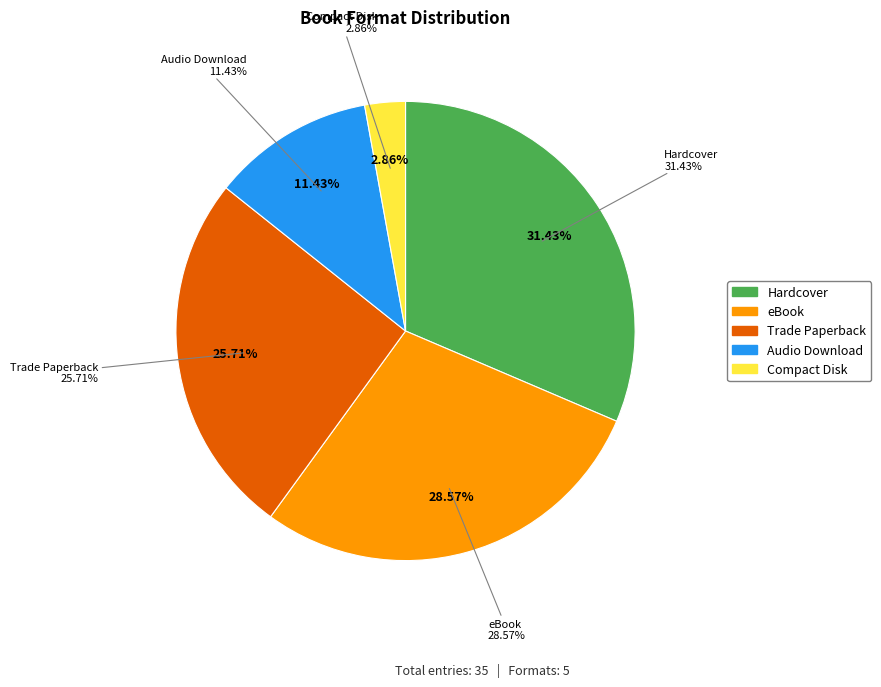

How many segments does this pie chart have?

5